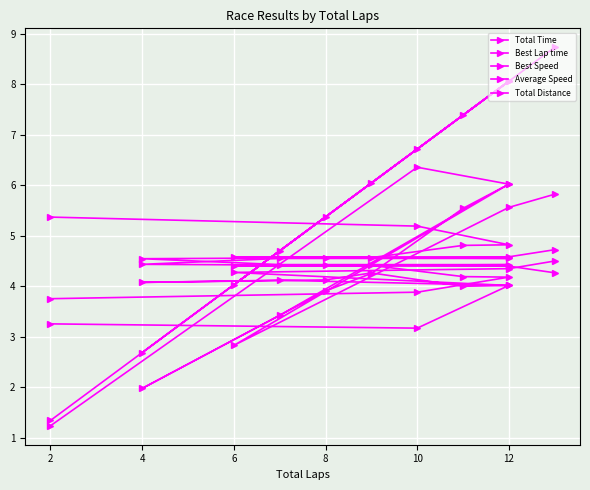

The value of Best Speed at 4 is 3.1. True or false?

False